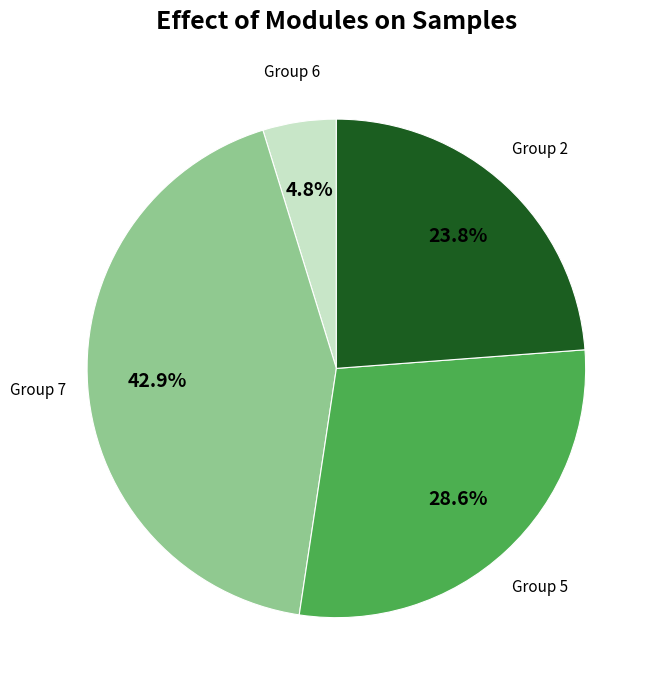

Is there a majority slice in this chart?

No